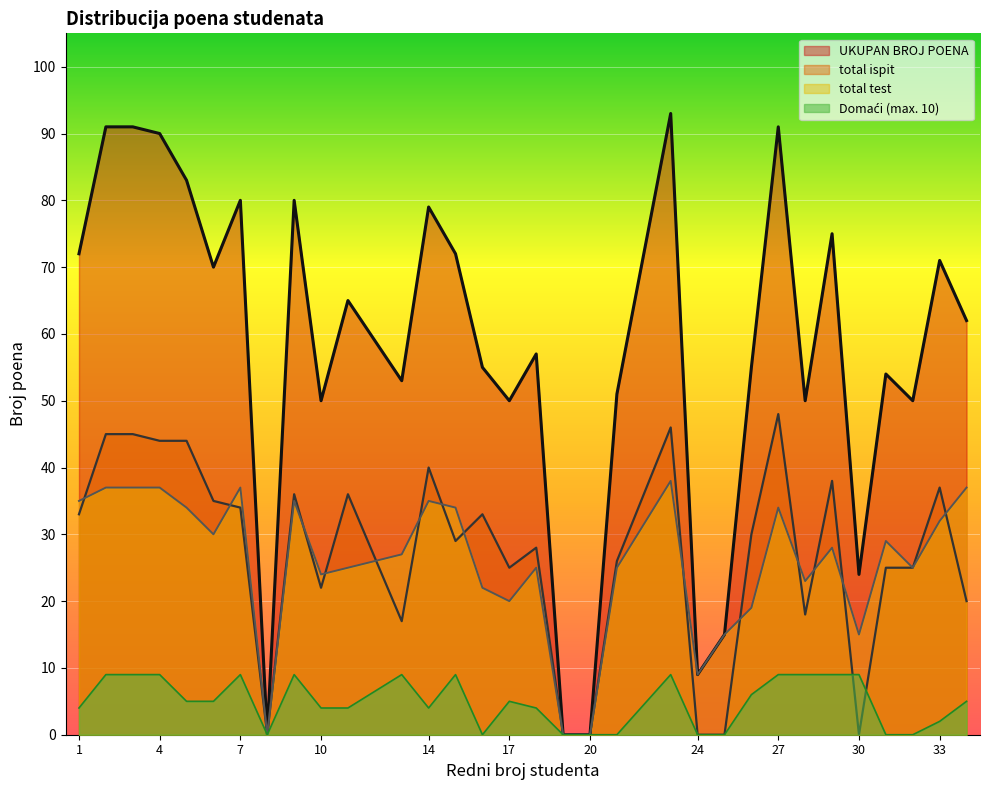

How many lines are shown in the chart?

4